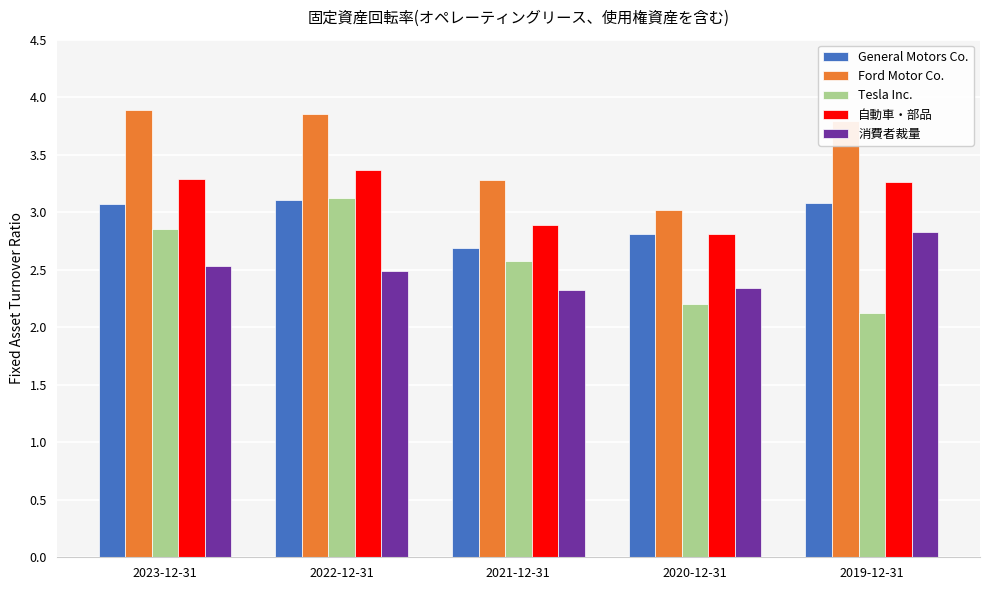

What is the label of the 2nd bar from the left?

2022-12-31